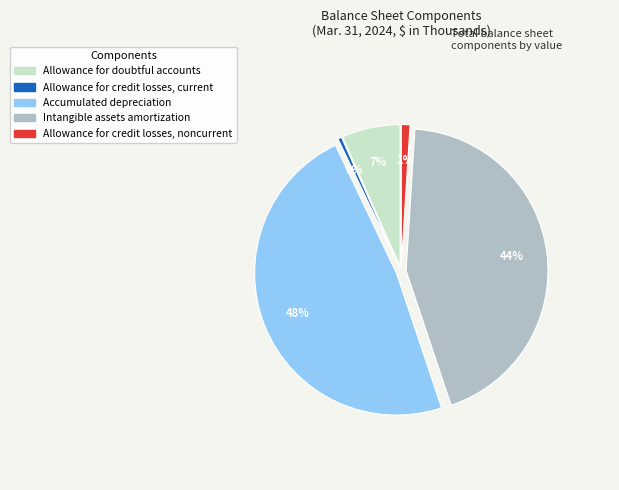

What is the ratio of the value at Intangible assets amortization to the value at Allowance for credit losses, current?

101.1